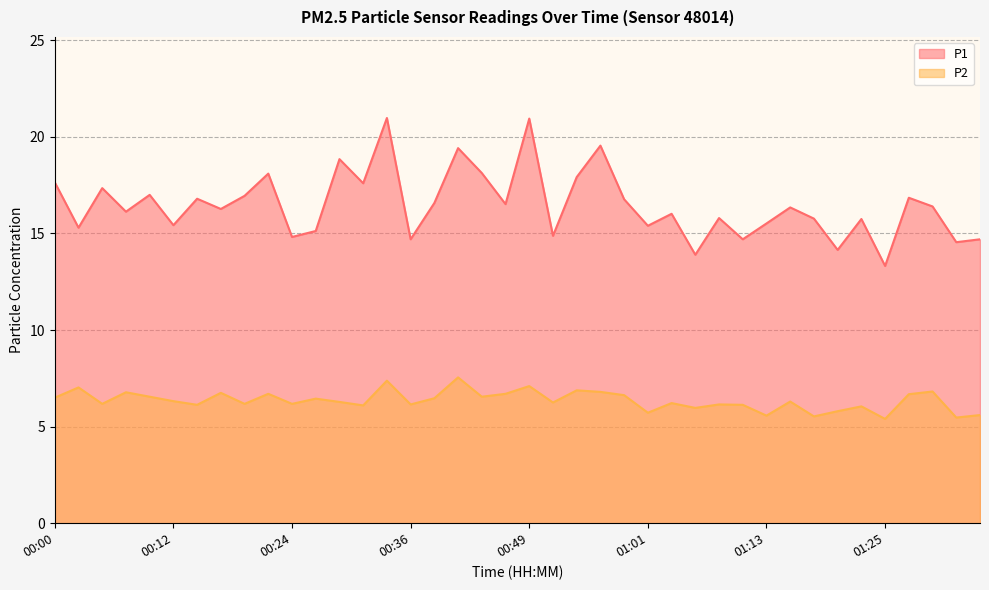

What is the difference between the second highest and second lowest values in the P2 series?

1.9